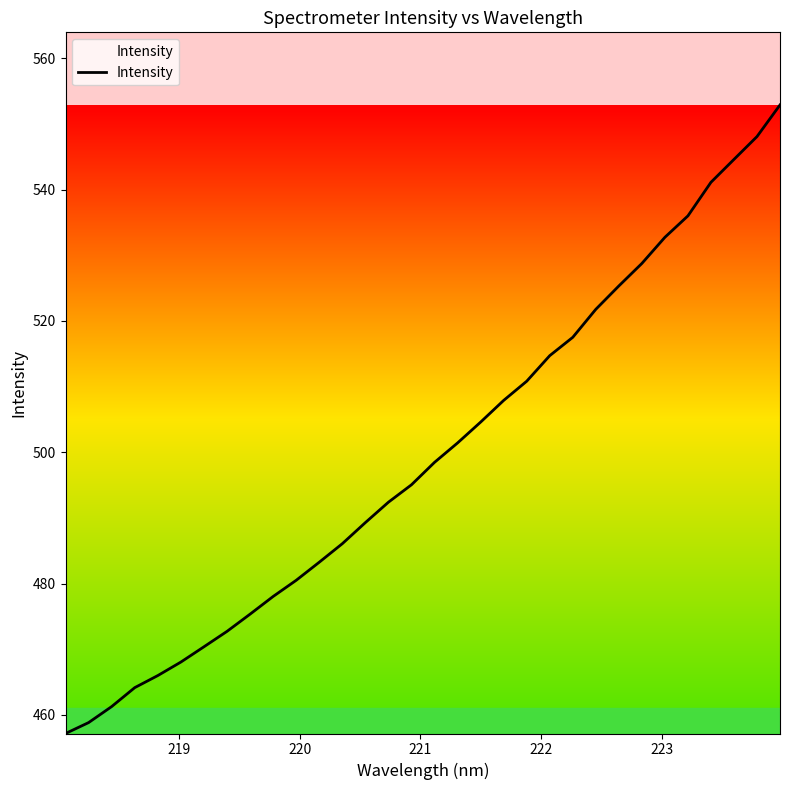

What is the greatest value displayed?

552.9